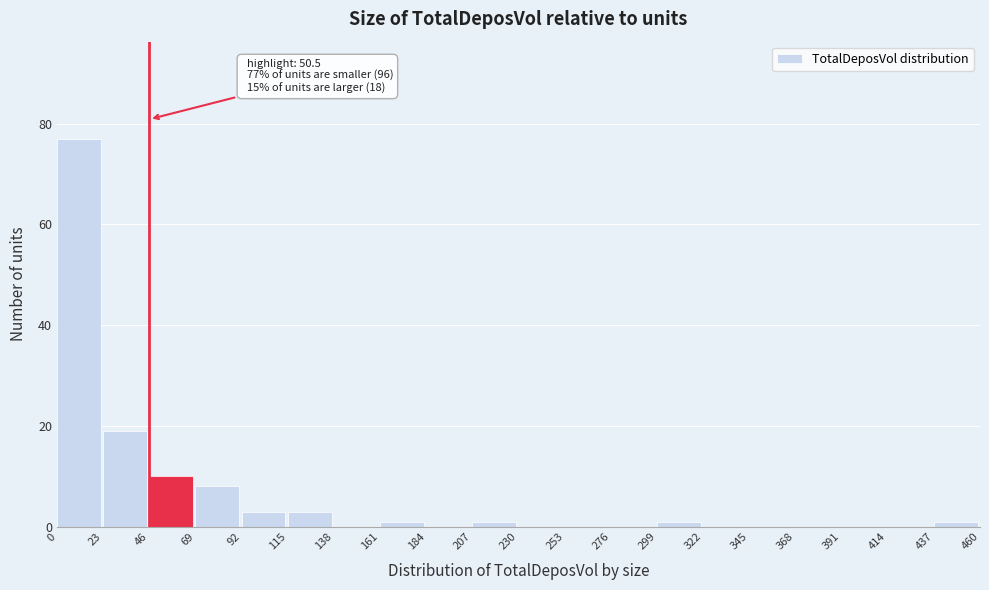

Which range on the x-axis has the tallest bar?

0 to 23